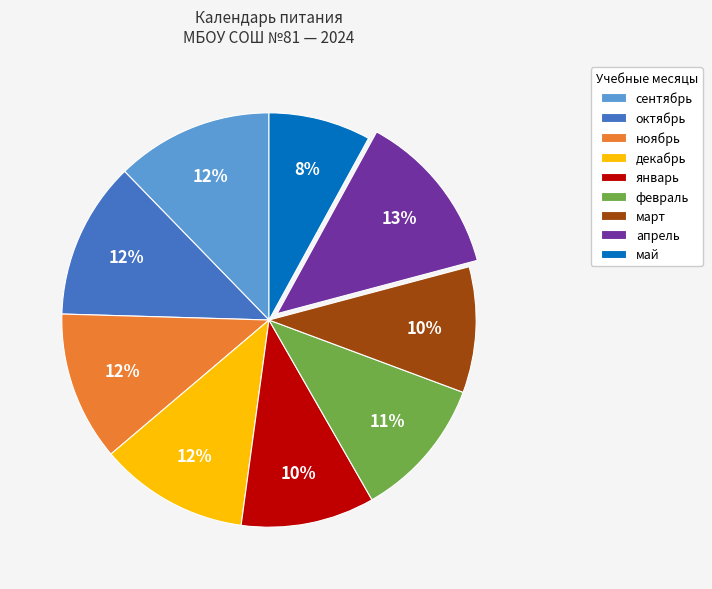

To the nearest percent, what is the average slice percentage?

11%